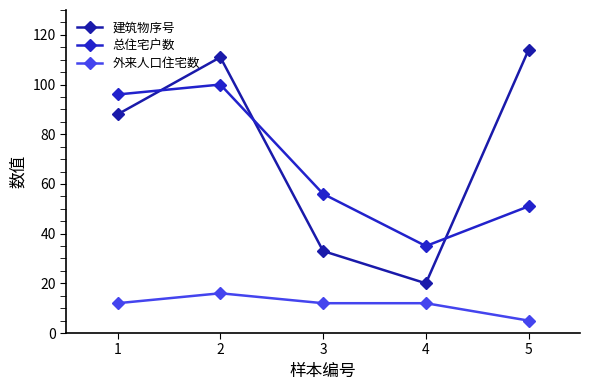

Between which two adjacent categories do 建筑物序号 and 总住宅户数 first intersect?

1 and 2